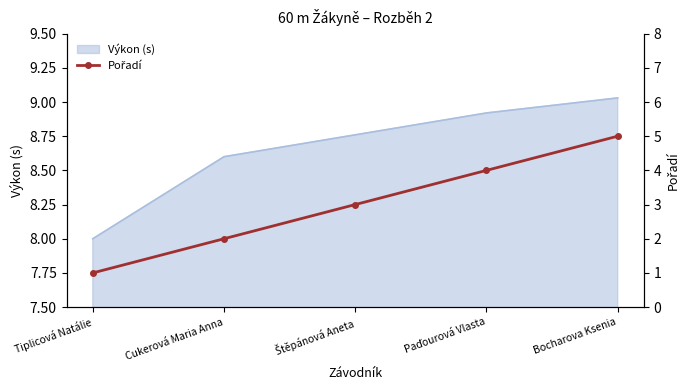

At which label does Výkon (s) reach its peak?

Bocharova Ksenia